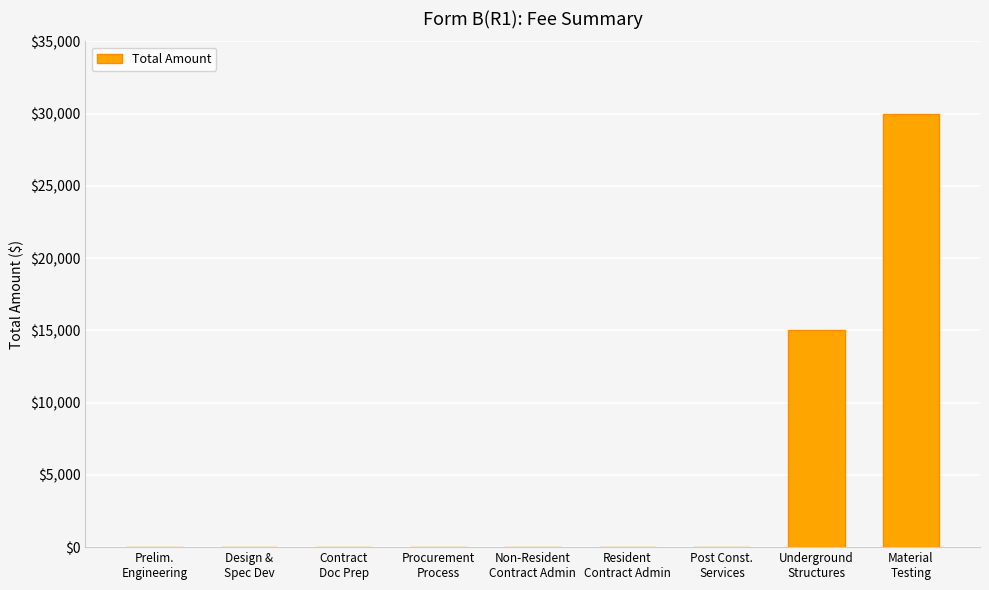

What is the greatest value displayed?

30000